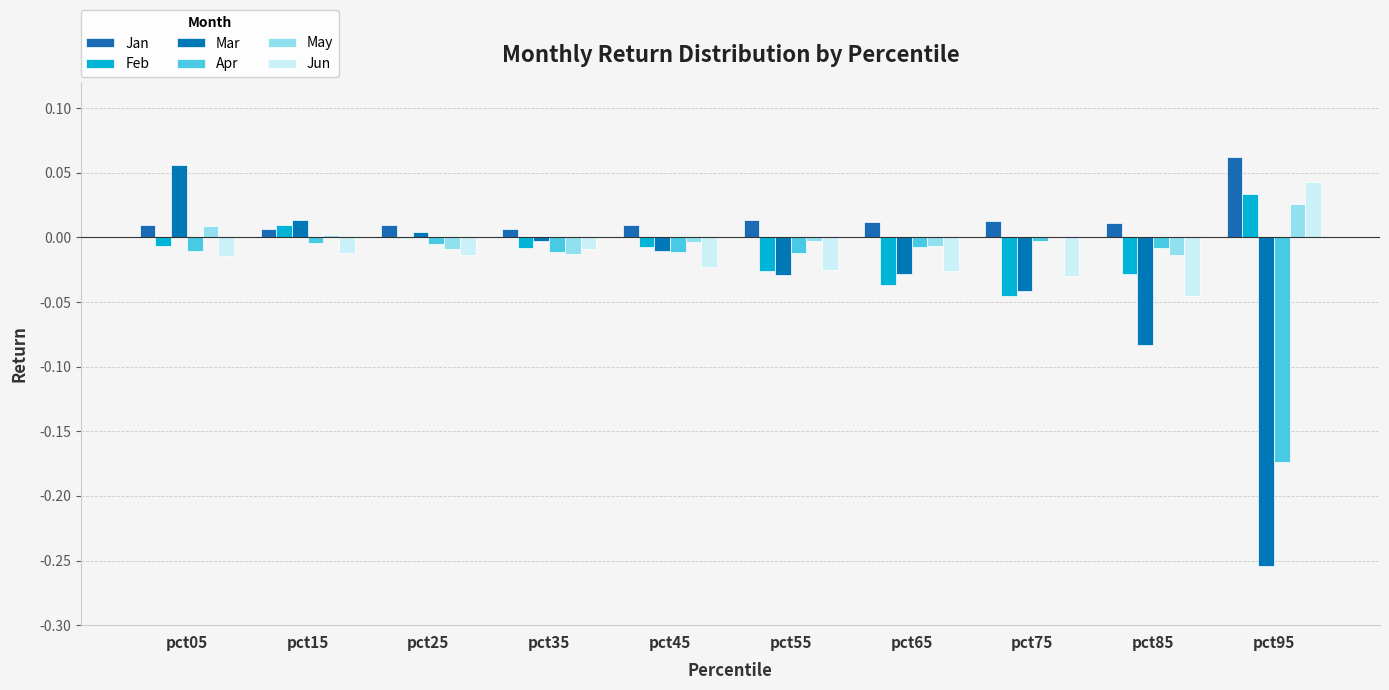

How many distinct data groups are displayed?

6